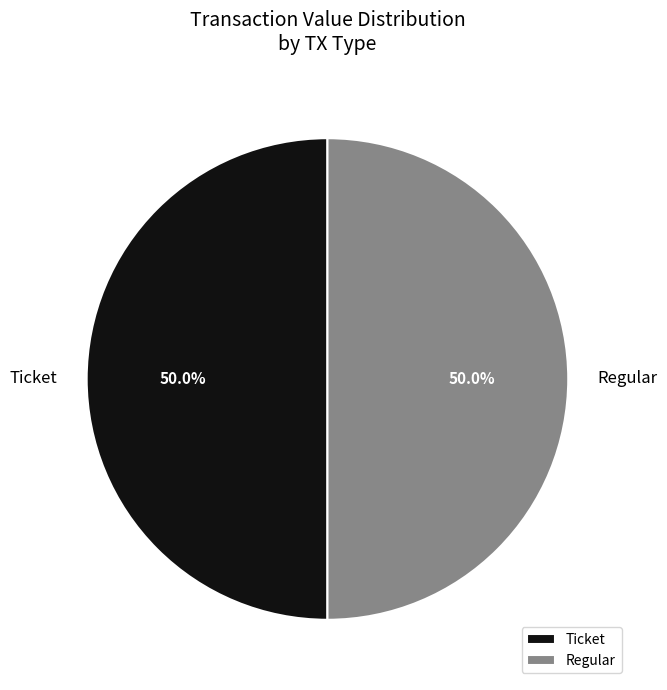

Count the number of slices in the pie.

2